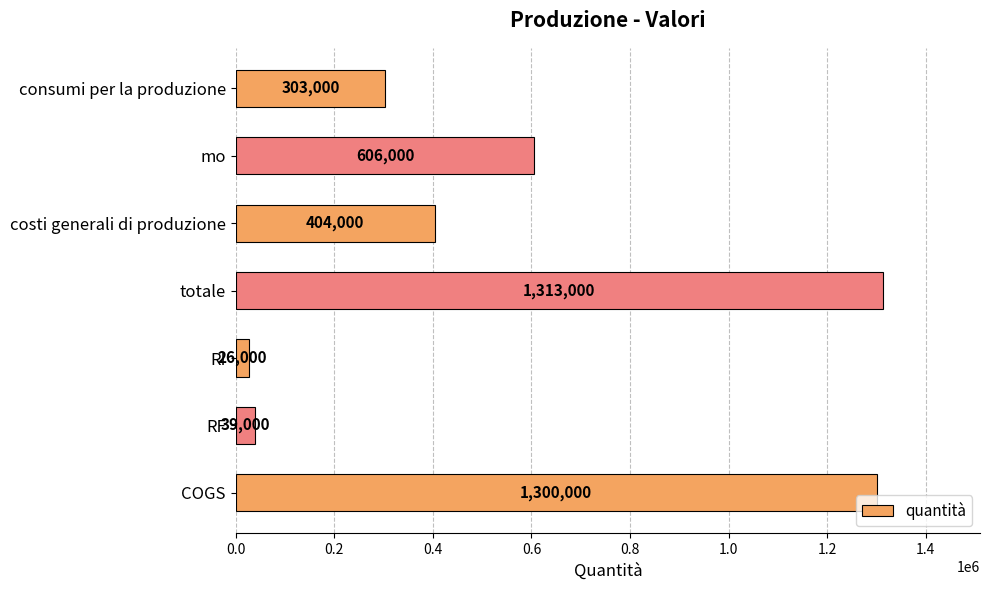

At which category does the chart reach its peak across all series?

totale